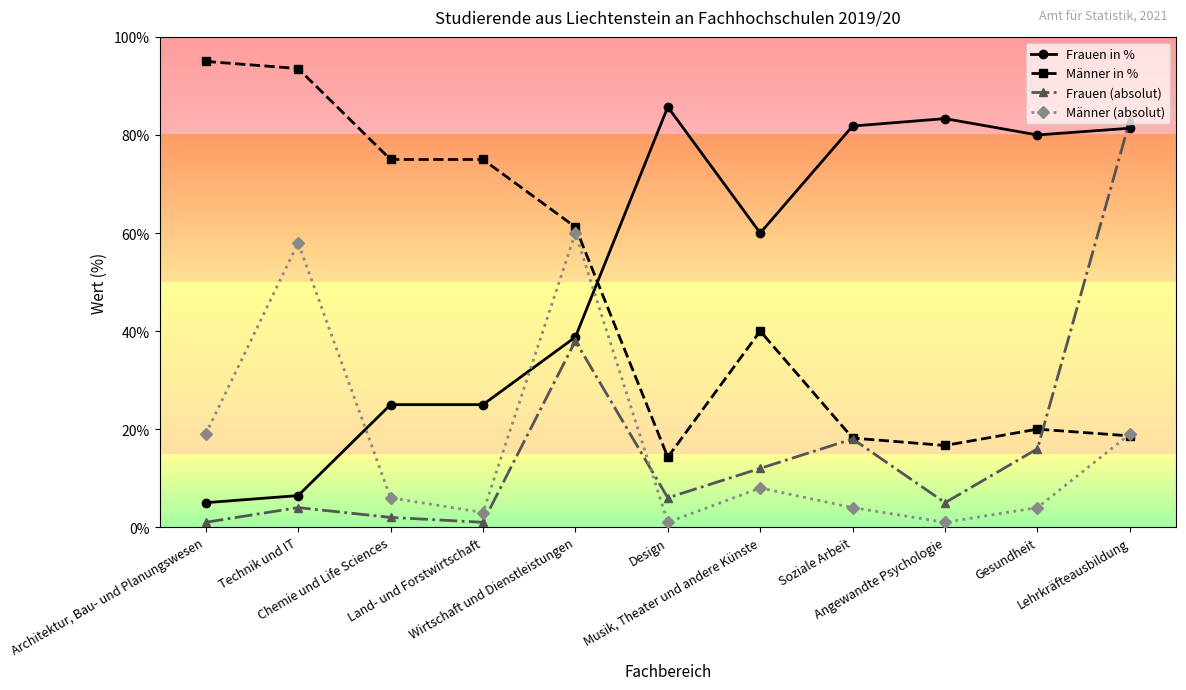

At Land- und Forstwirtschaft, list the series in order from smallest to largest.

Frauen (absolut), Männer (absolut), Frauen in %, Männer in %